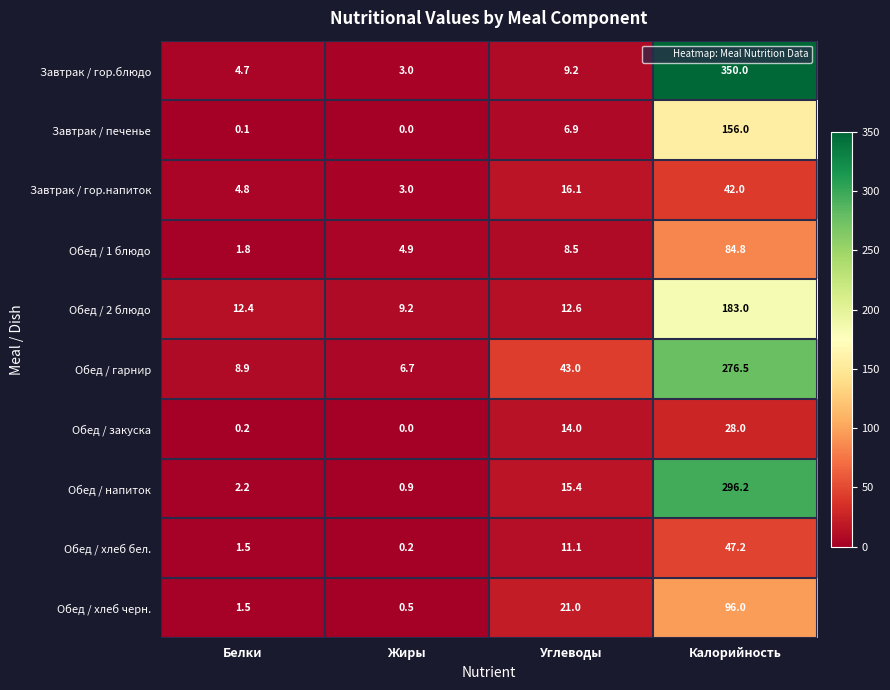

What is the approximate value of Обед / 1 блюдо at Углеводы?

8.5